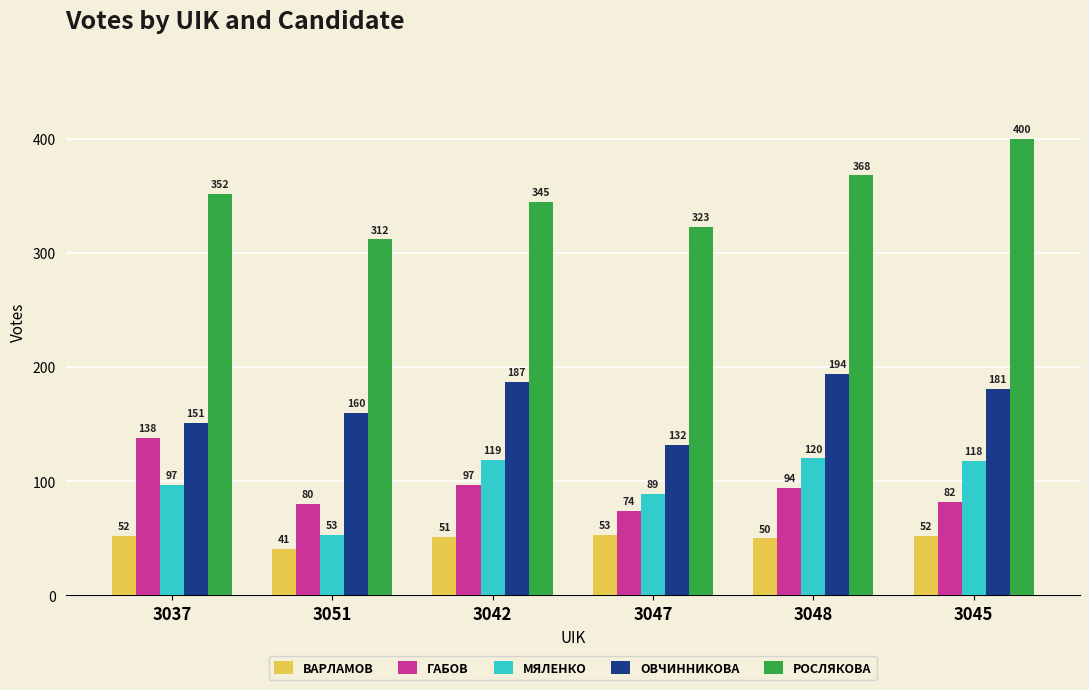

How many data points does each series have?

6